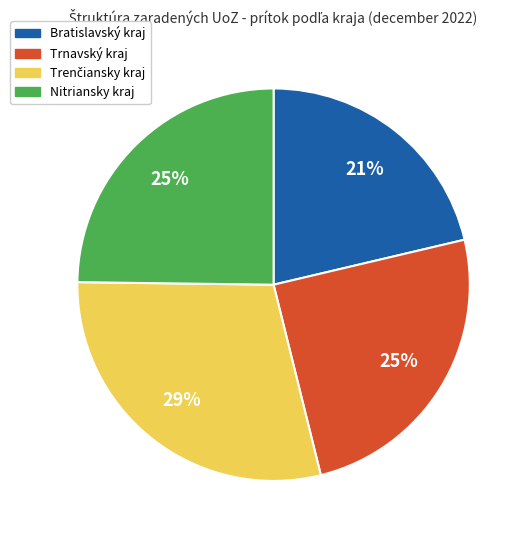

What is the smallest slice in the pie chart?

Bratislavský kraj